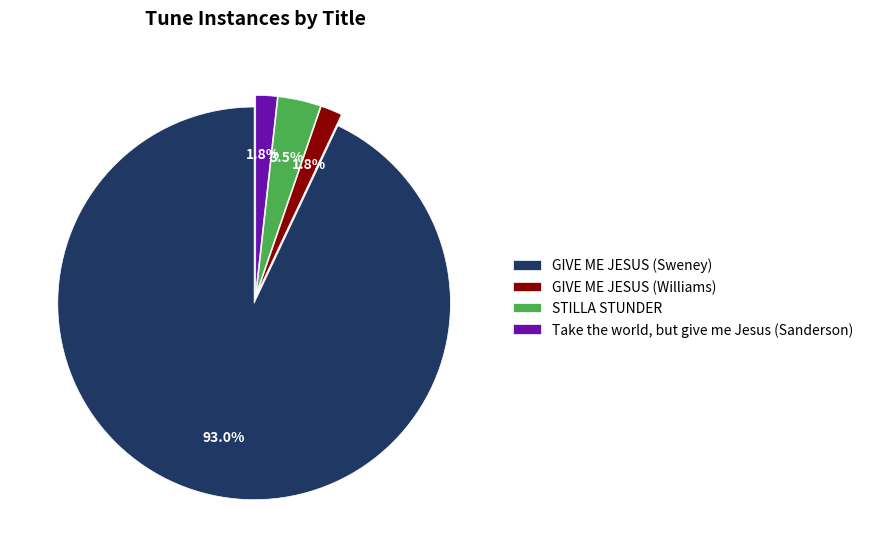

How many slices are in this pie chart?

4